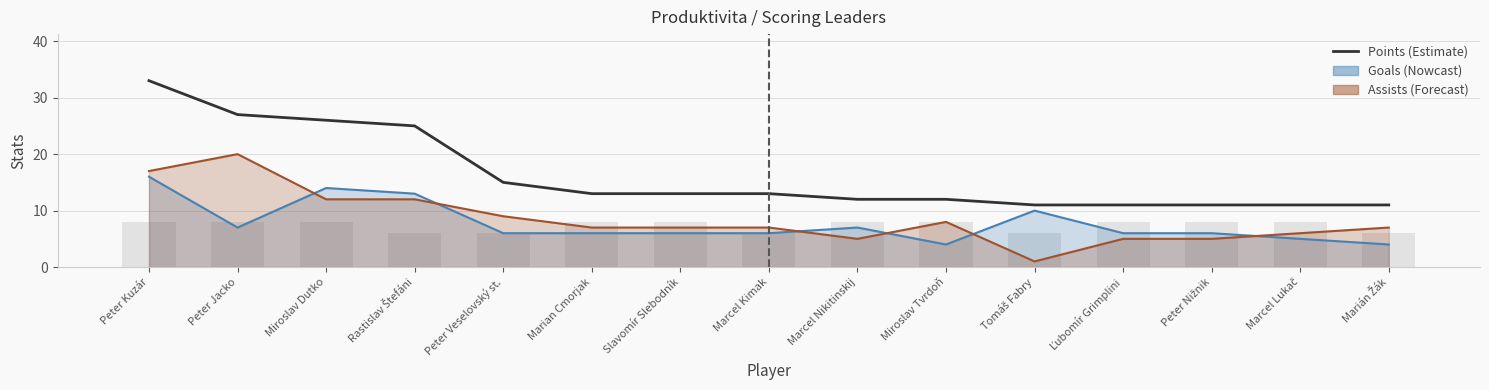

What is the average value of the Assists line series?

9